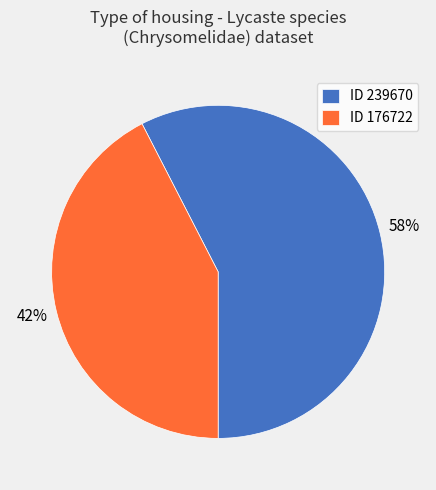

Which category accounts for the majority?

ID 239670